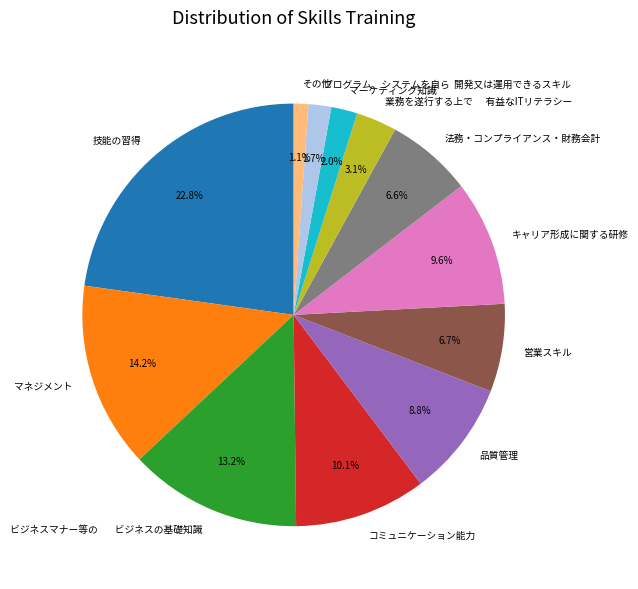

To the nearest percent, what is the difference between the largest and smallest slice percentages?

22%